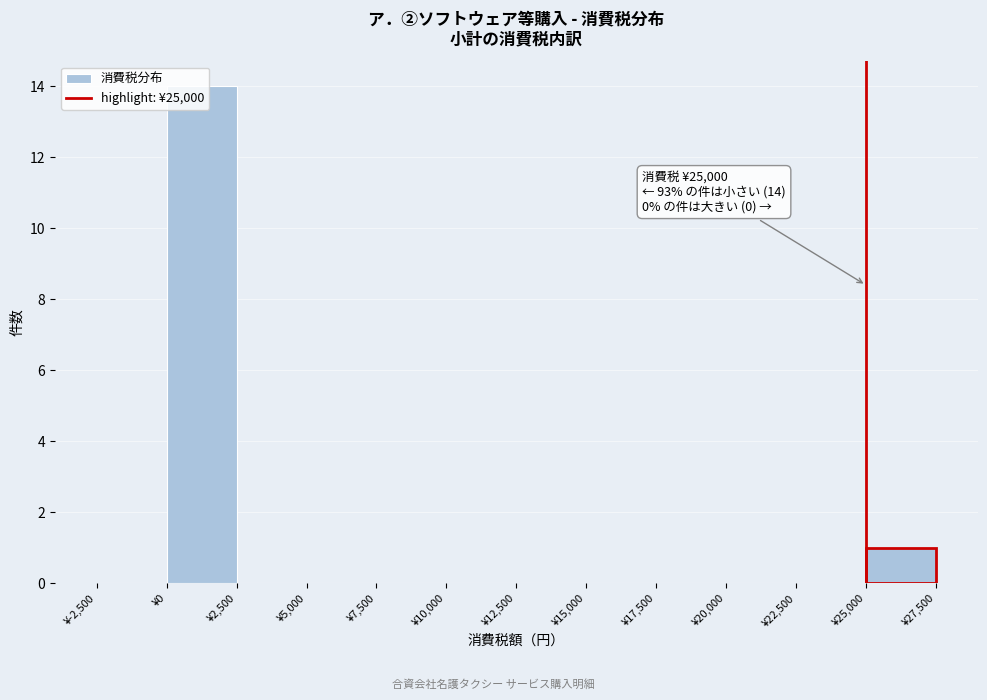

Over which range of the x-axis is the bar tallest?

0 to 2500